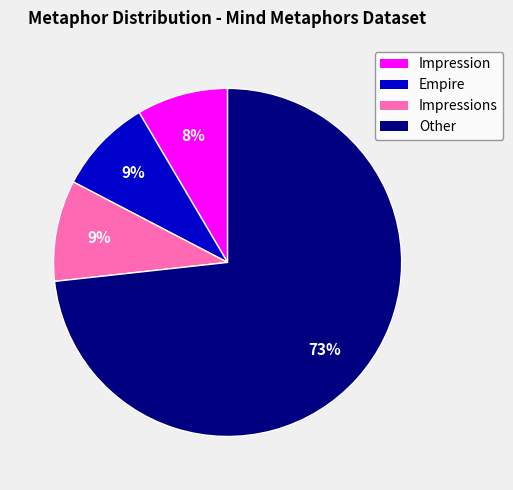

Which slice is the largest?

Other